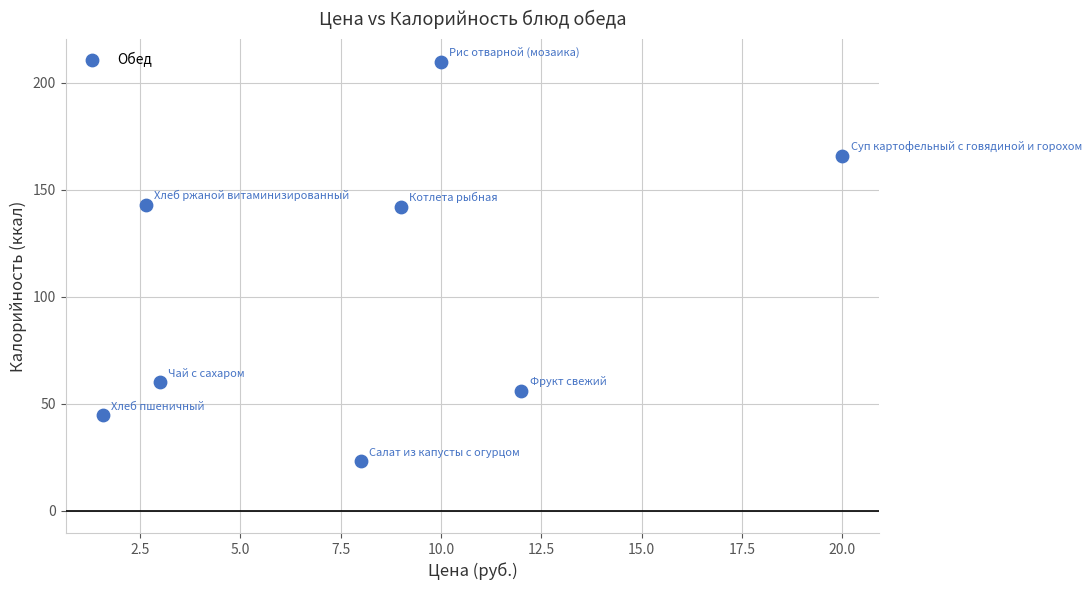

What is the average Y value?

105.6